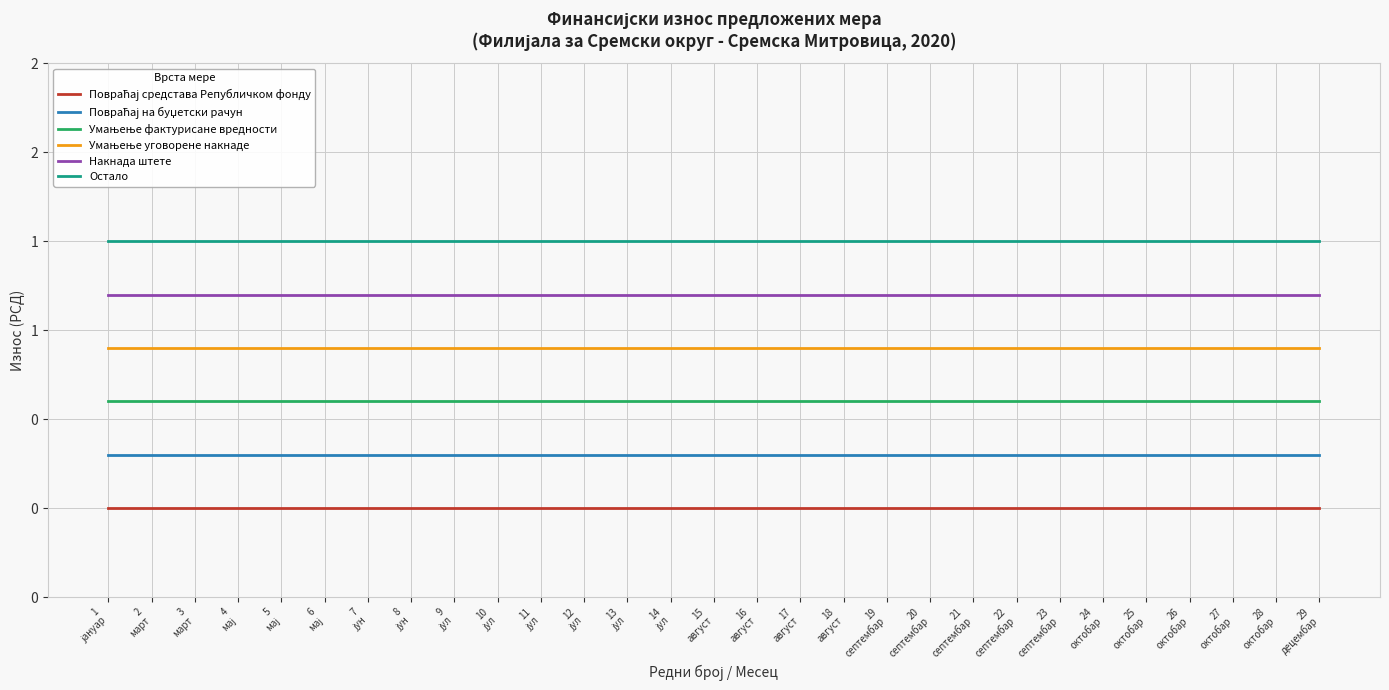

True or false: Умањење фактурисане вредности and Повраћај на буџетски рачун intersect in this chart.

False